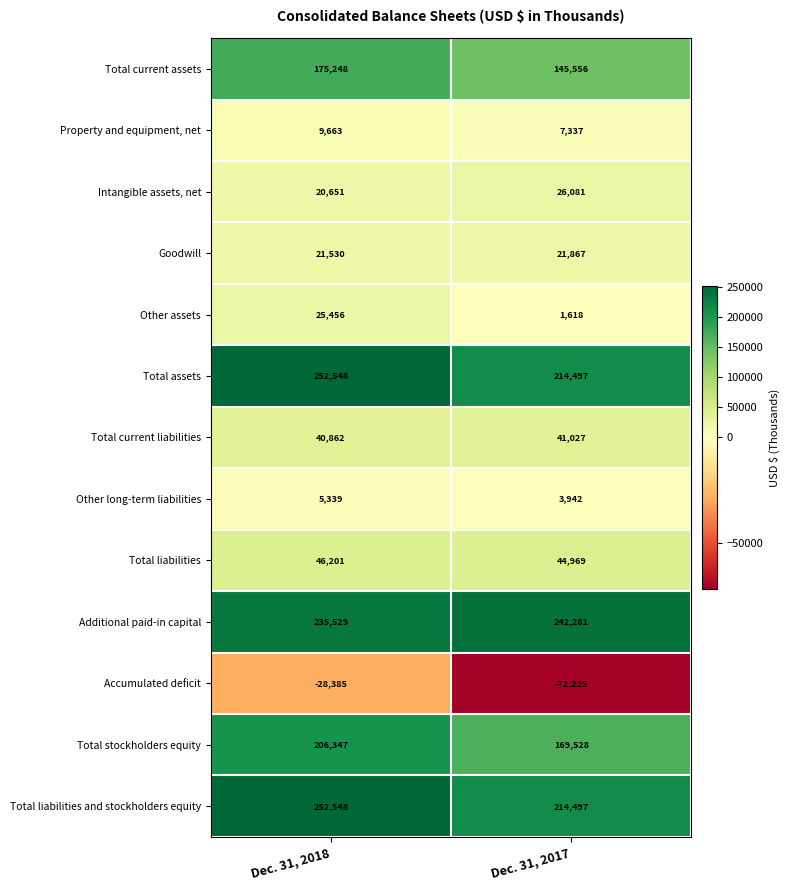

The Total stockholders equity series shows 206347 at Dec. 31, 2018. True or false?

True